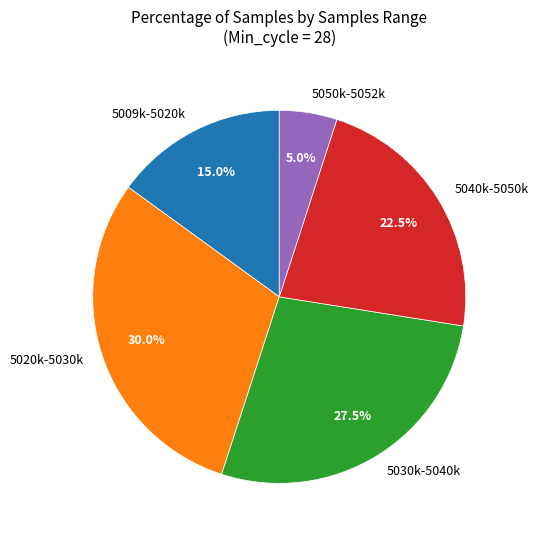

Which category has the biggest portion of the pie?

5020k-5030k